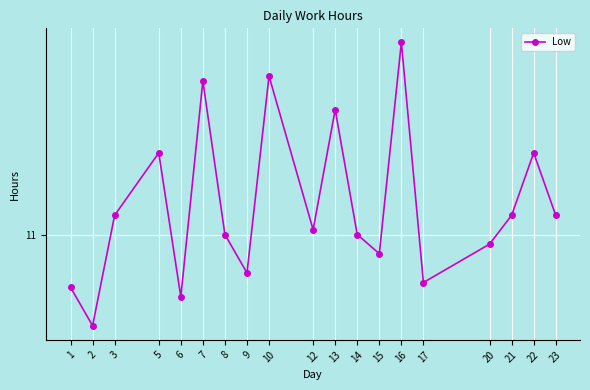

Reading left to right, extract all data points from this chart.

1=10.9	2=10.8	3=11.0	5=11.2	6=10.9	7=11.3	8=11.0	9=10.9	10=11.3	12=11.0	13=11.3	14=11.0	15=11.0	16=11.4	17=10.9	20=11.0	21=11.0	22=11.2	23=11.0